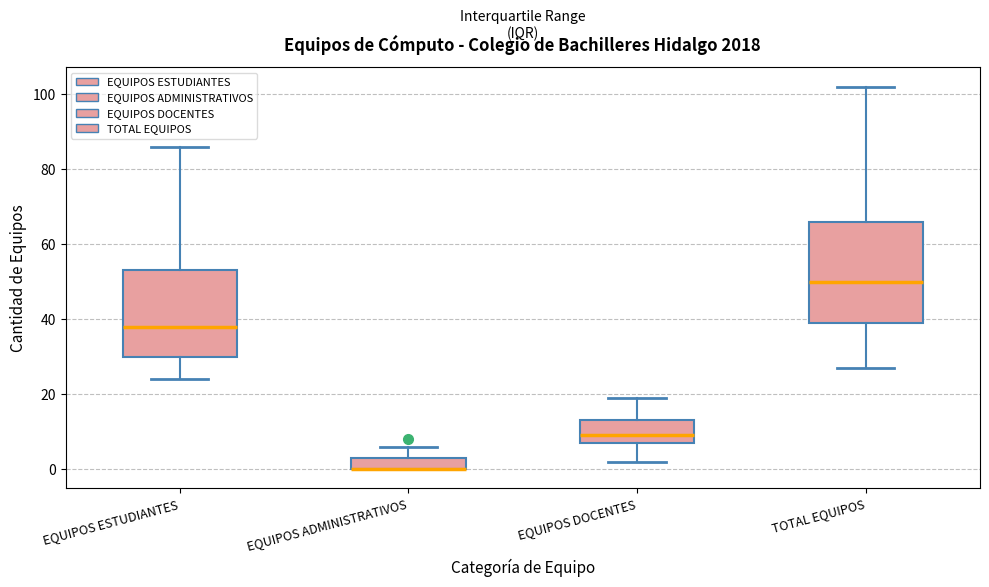

Where does the upper whisker of the box for EQUIPOS ADMINISTRATIVOS end on the y-axis? The values are not printed on the chart, so give them approximately, as read against the axis.

6